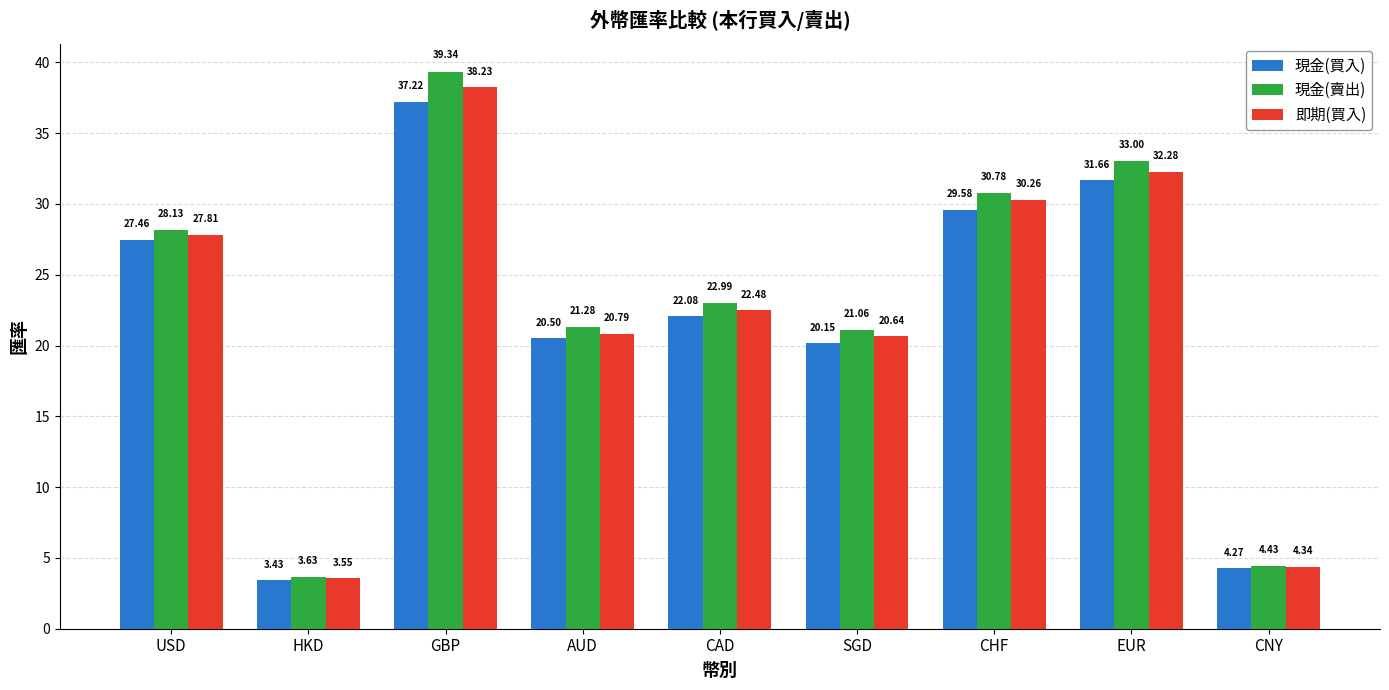

What is the sum of all 現金(賣出) values?

204.6